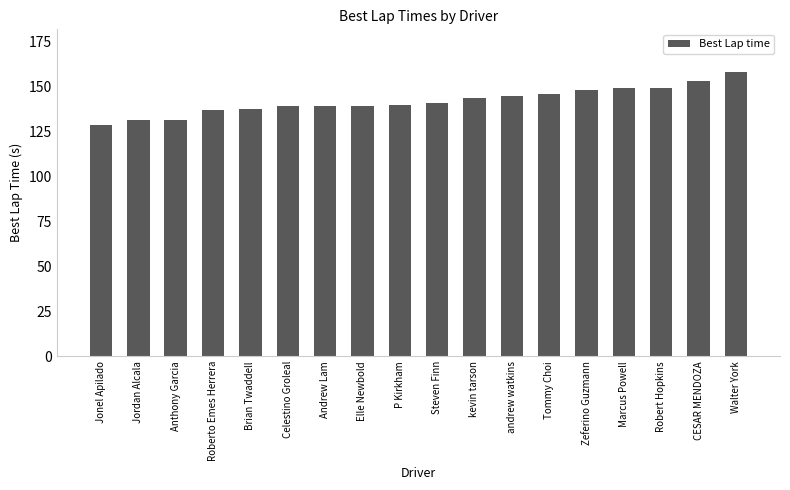

What is the difference between the maximum and second lowest values?

26.9